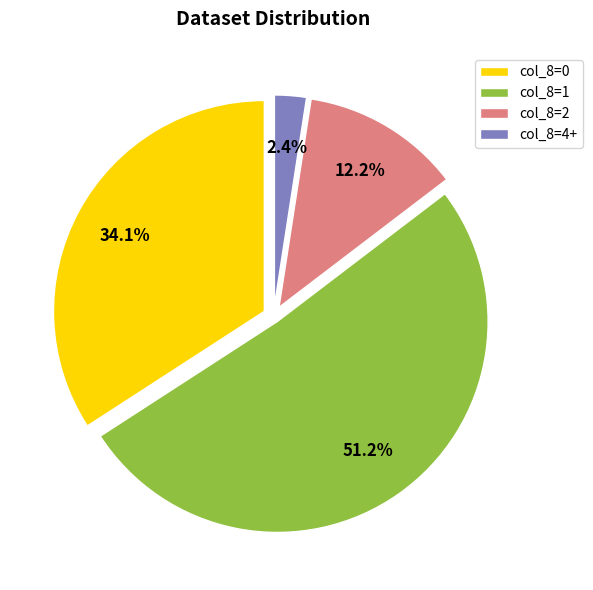

Rank the categories by value from highest to lowest.

col_8=1, col_8=0, col_8=2, col_8=4+